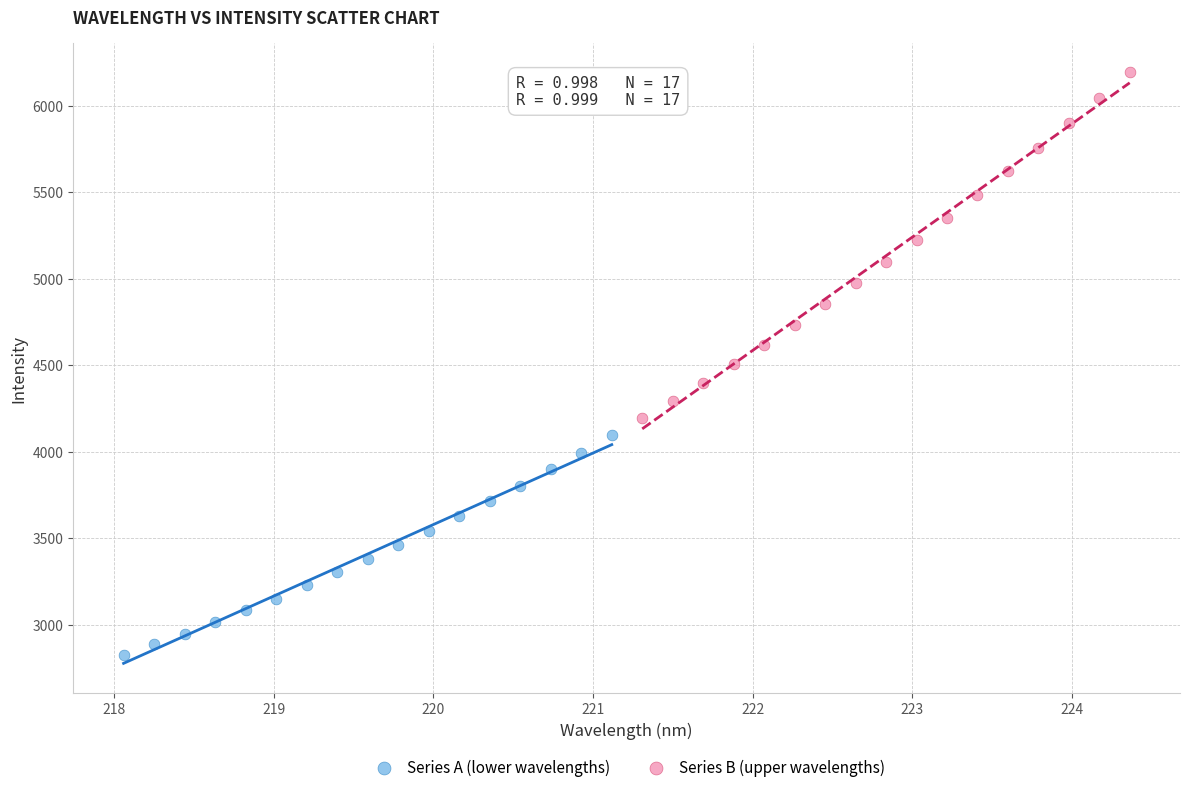

Which series has the largest Y range (max minus min)?

Series B (upper wavelengths)